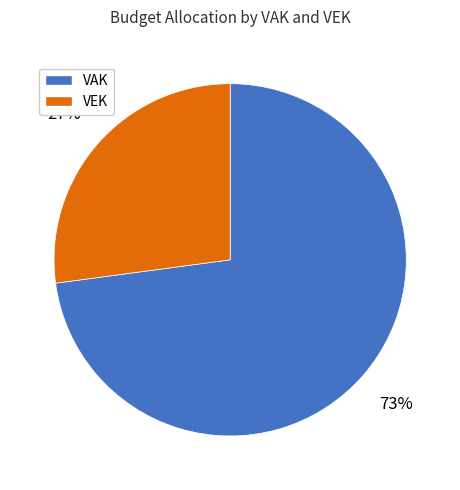

To the nearest percent, what is the average slice percentage?

50%